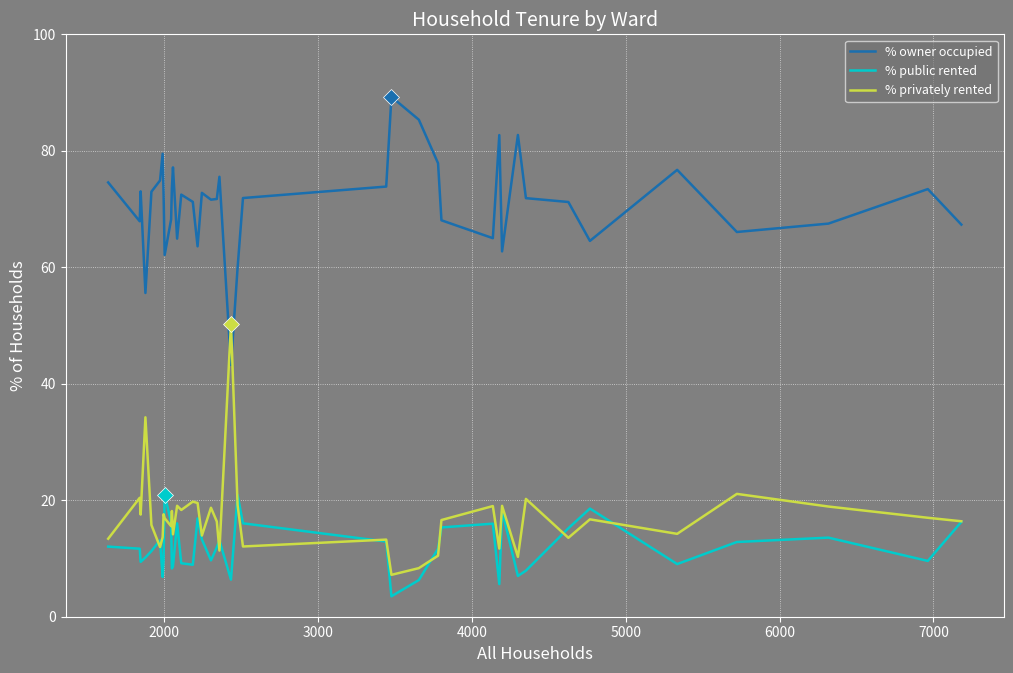

List the series in order of their peak value, lowest first.

% public rented, % privately rented, % owner occupied